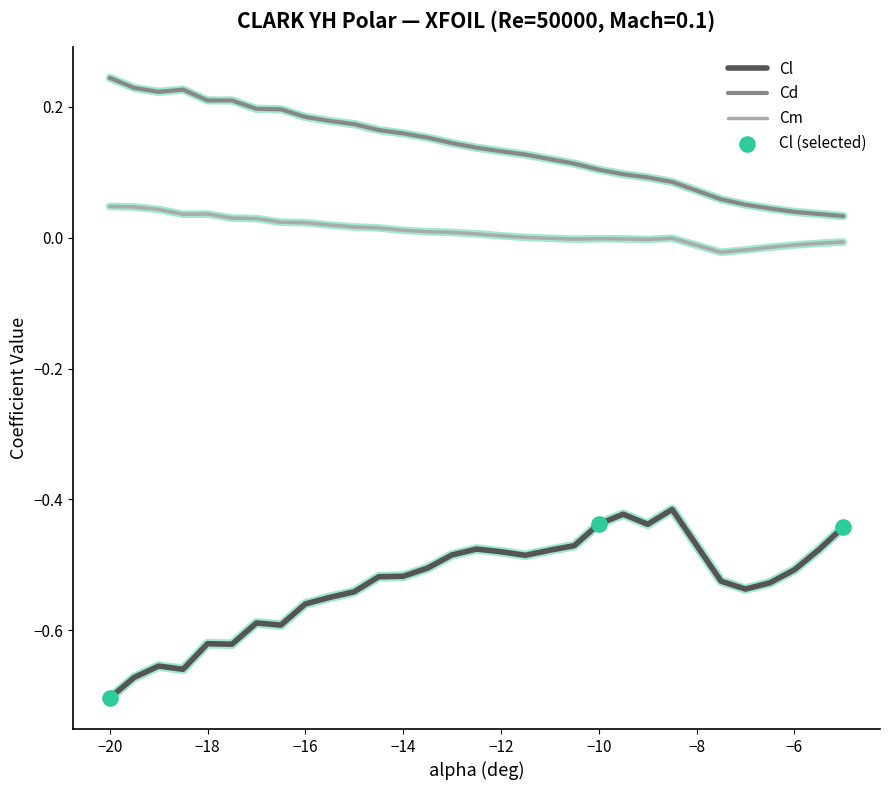

True or false: Cd and Cl cross at least once.

False